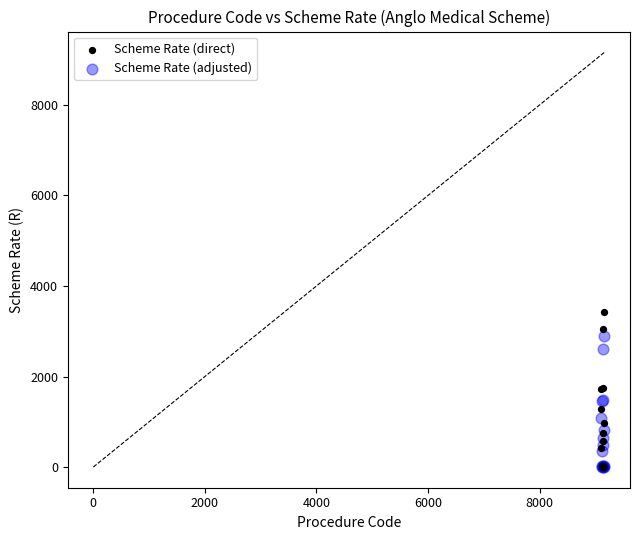

Which series has the widest spread of Y values?

Scheme Rate (direct)